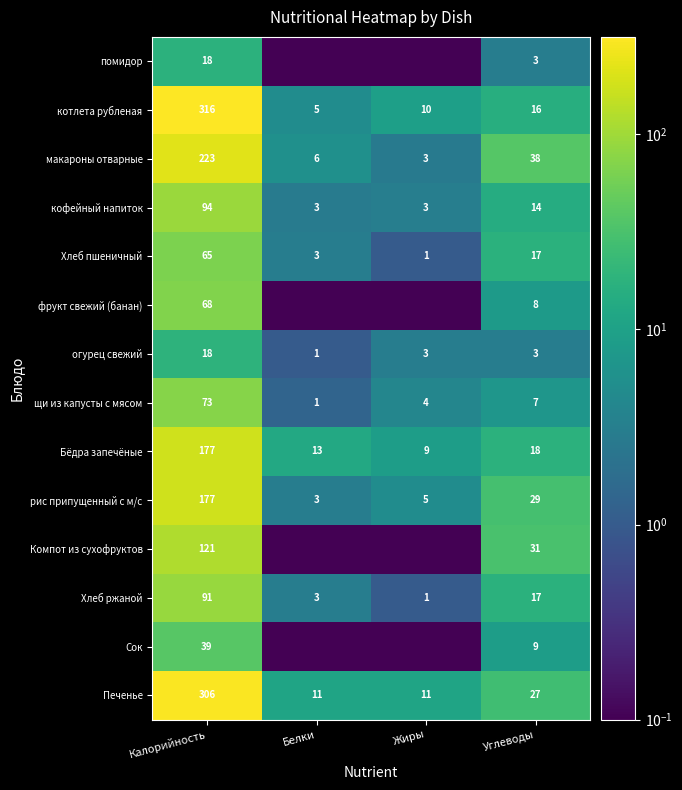

Is it true that Печенье equals 5.1 at Белки?

False